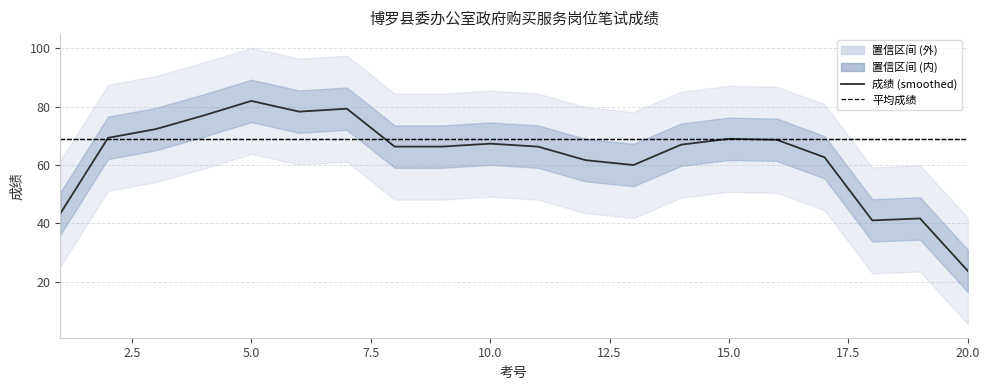

How many lines are shown in the chart?

2